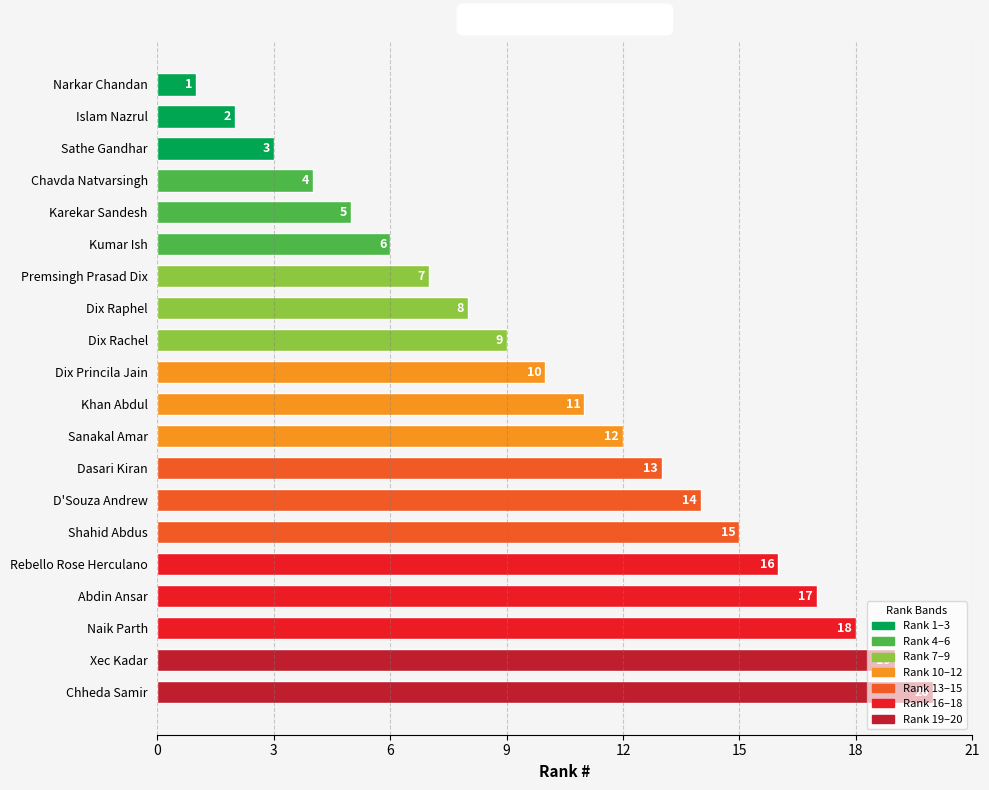

What is the difference between the maximum and minimum values?

19